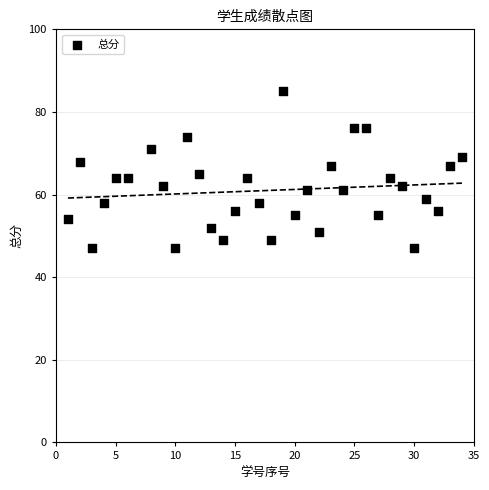

What is the range of X values (max minus min)?

33